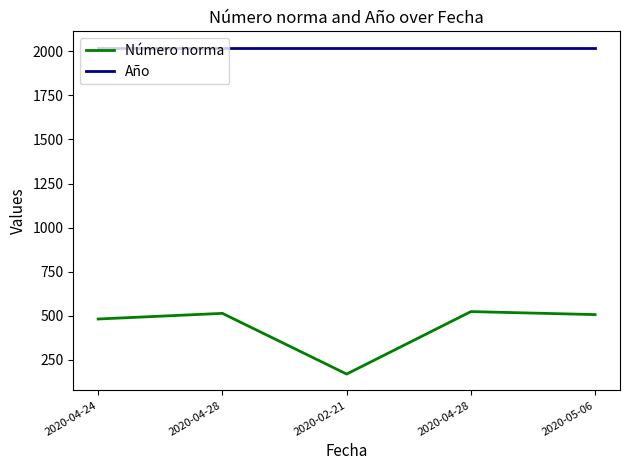

Is the value of Número norma at 2020-04-28 greater than the value of Año at 2020-04-28?

No